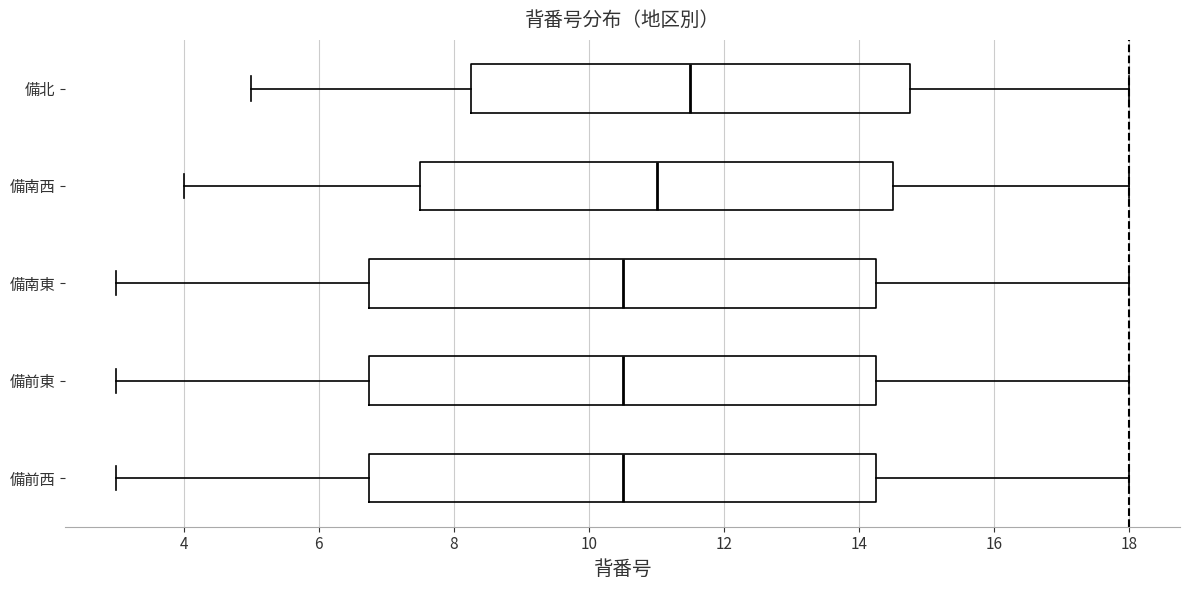

Reading bottom to top, read every box against the x-axis: the position of its median line, the range the box covers, and the ends of its whiskers. The values are not printed on the chart, so give them approximately, as read against the axis.

備前西: median 10.6, box 6.8 to 14.2, whiskers 3.0 to 18.0
備前東: median 10.6, box 6.8 to 14.2, whiskers 3.0 to 18.0
備南東: median 10.6, box 6.8 to 14.2, whiskers 3.0 to 18.0
備南西: median 11.0, box 7.6 to 14.6, whiskers 4.0 to 18.0
備北: median 11.6, box 8.2 to 14.8, whiskers 5.0 to 18.0